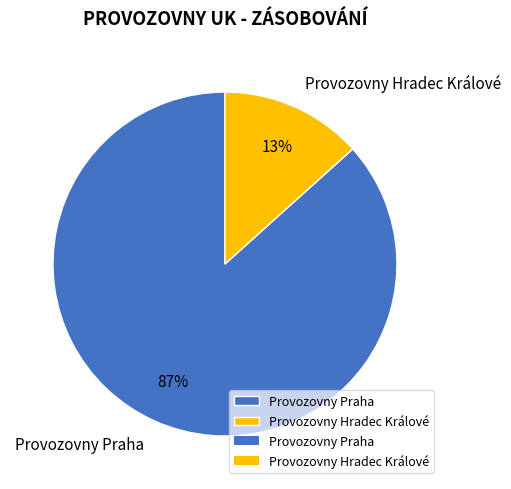

To the nearest percent, what percentage of the pie is Provozovny Hradec Králové?

13%